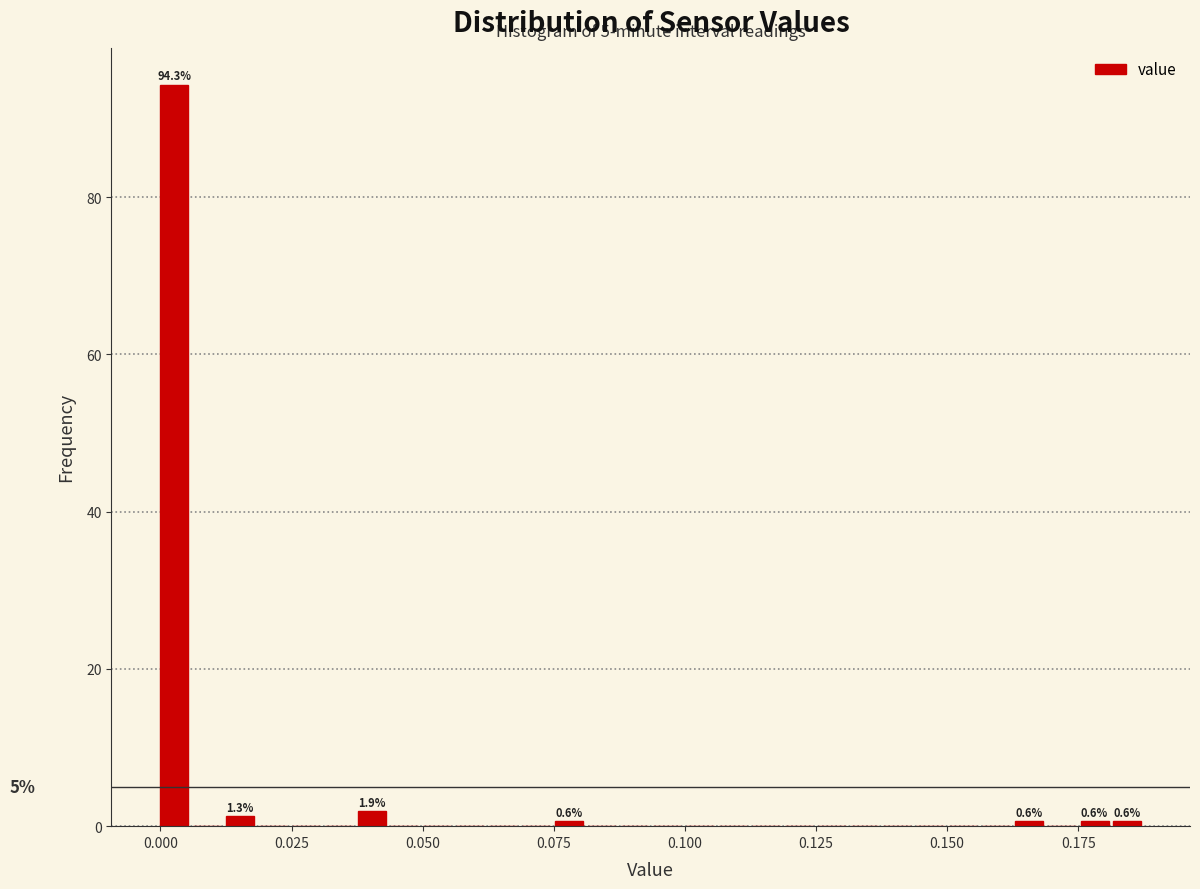

Around what value on the x-axis is the tallest bar? Give the approximate position of its centre, as read against the axis.

0.005